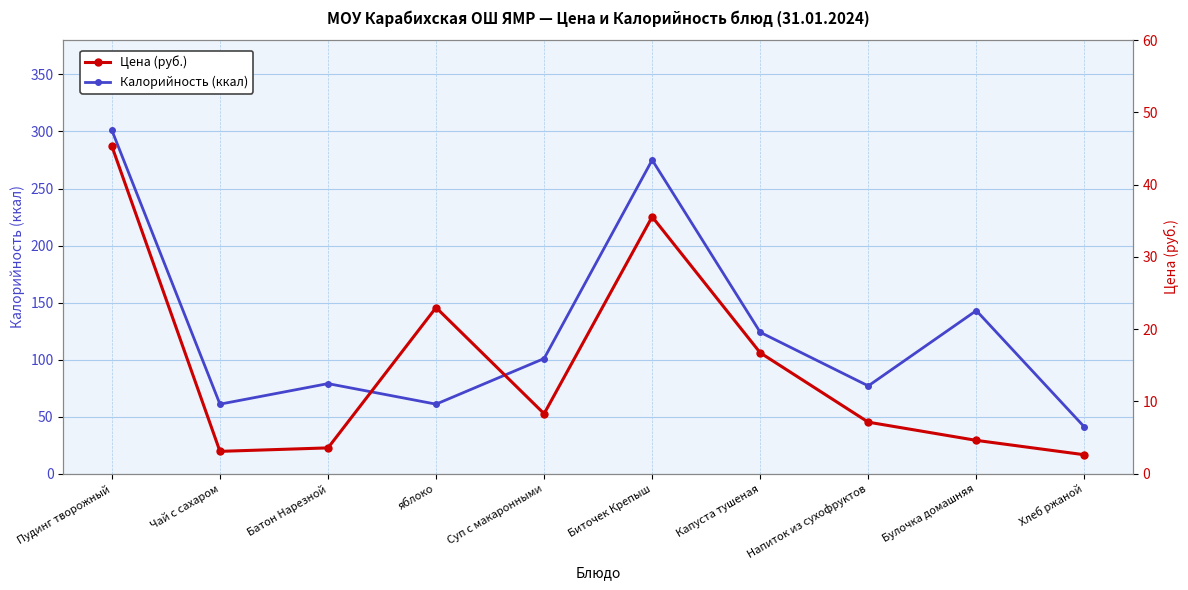

Where is Цена (руб.) nearest to the value 23?

яблоко